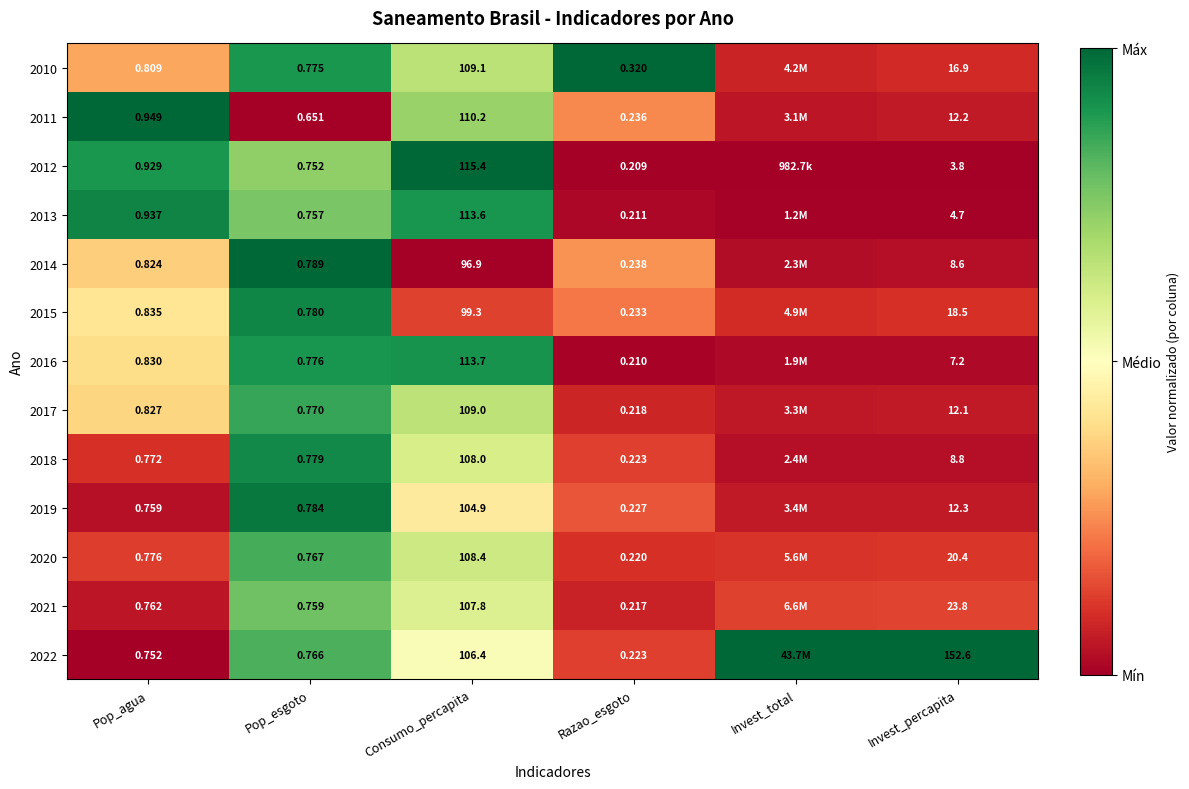

Is the value of 2022 at Razao_esgoto greater than the value of 2014 at Pop_agua?

No